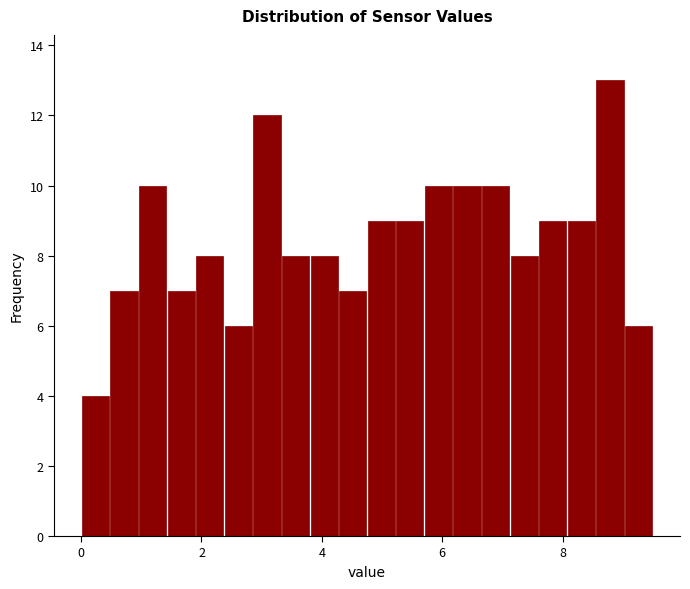

Read against the x-axis, roughly where is the centre of the tallest bar?

8.8